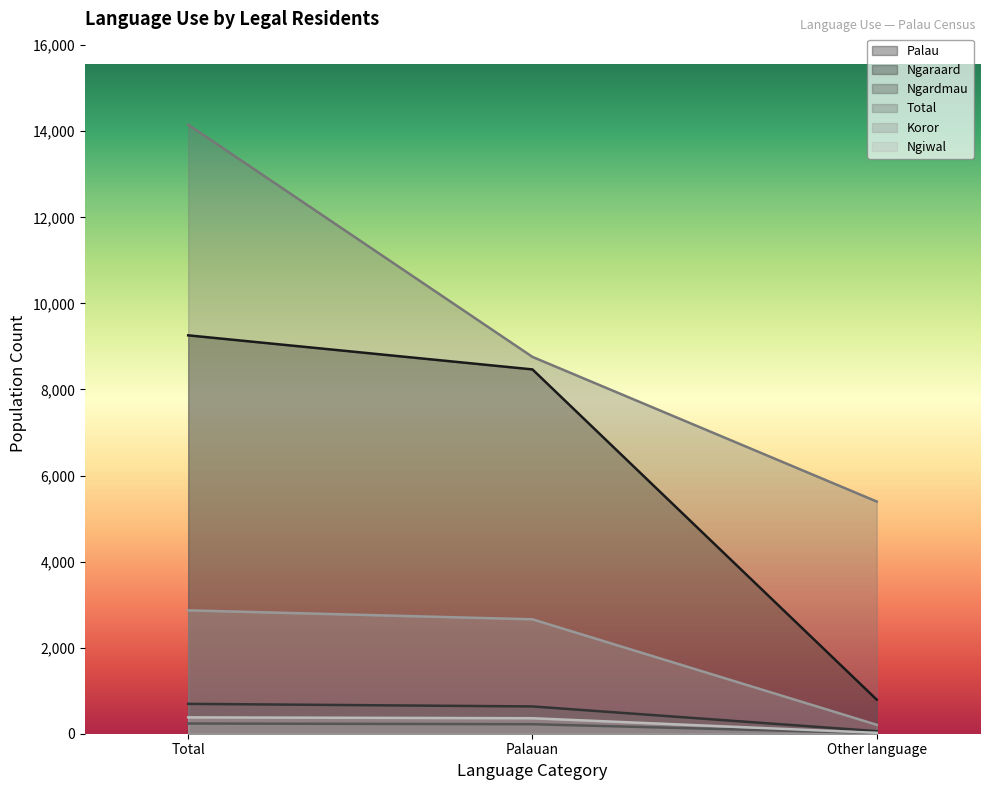

Which series has the largest range (max minus min)?

Total